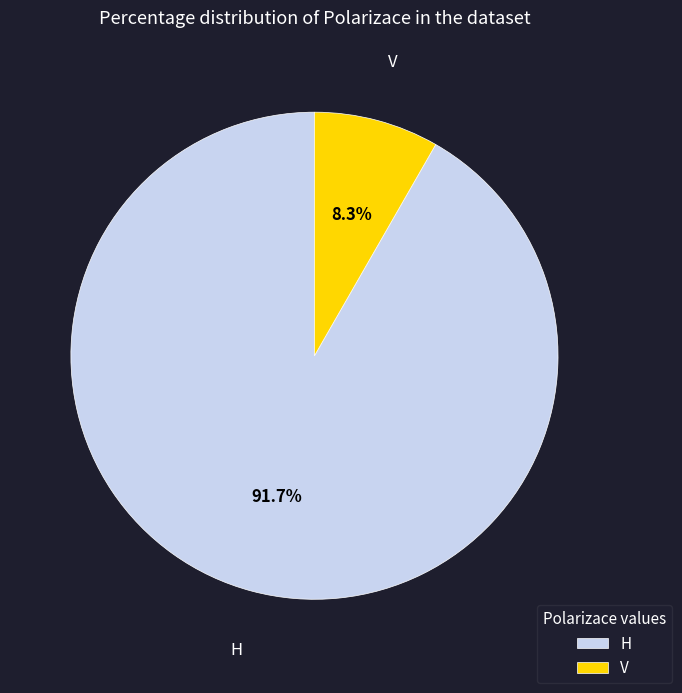

How many slices are in this pie chart?

2